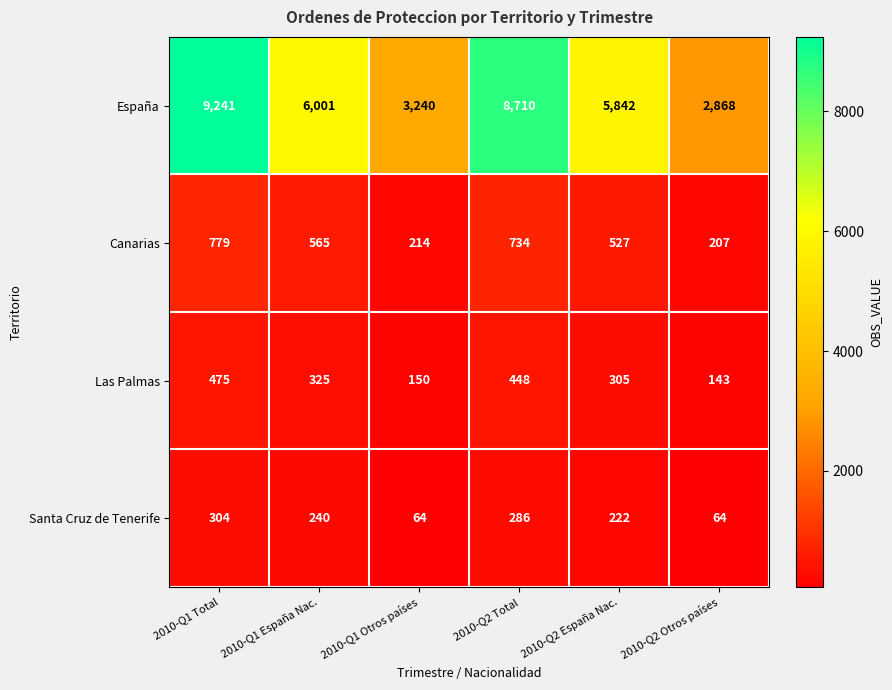

Between 2010-Q1 España Nac. and 2010-Q1 Otros países, which series saw the biggest shift?

España